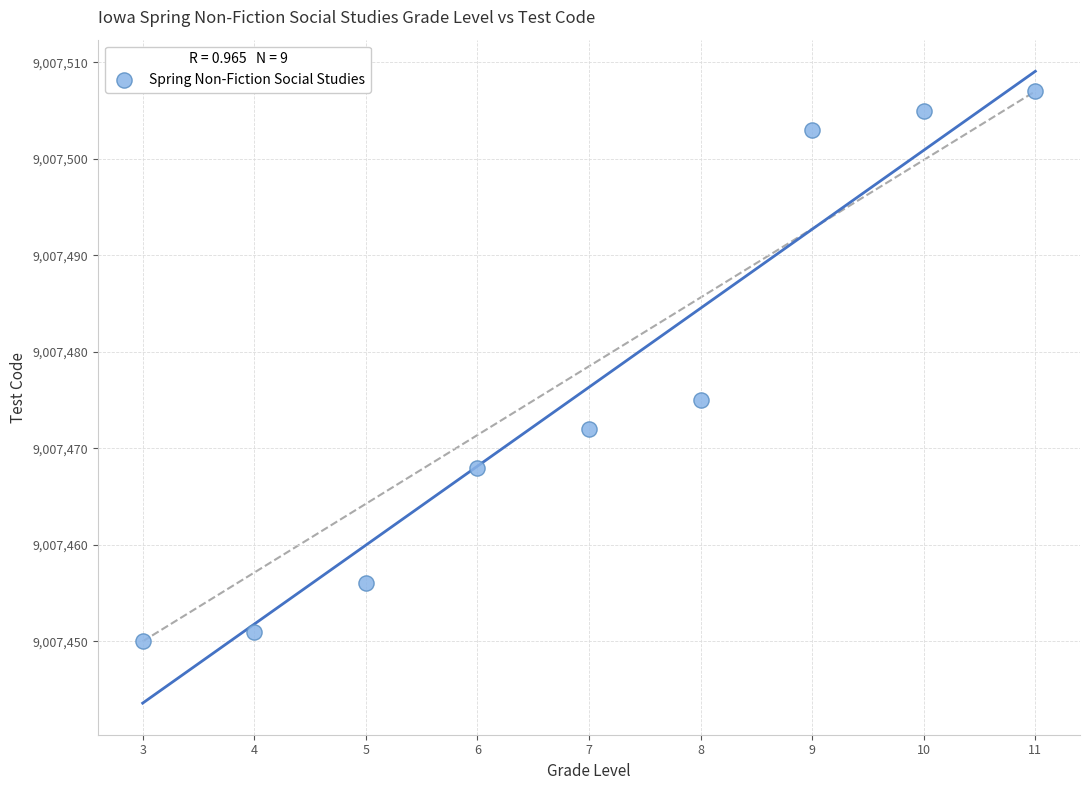

What Y value in the scatter plot is closest to 9007478?

9007475